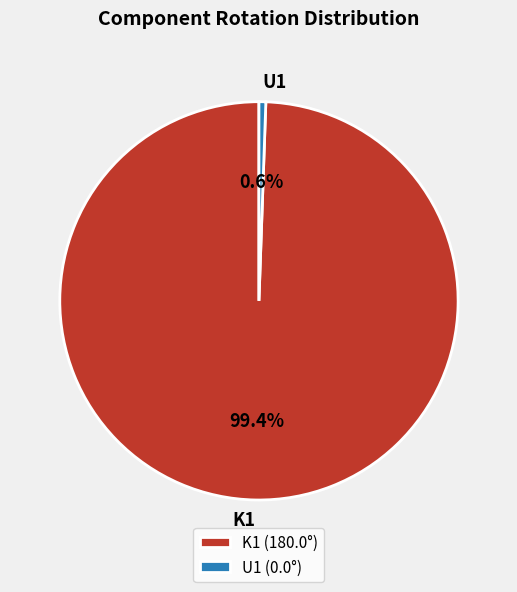

Which category has the smallest portion of the pie?

U1